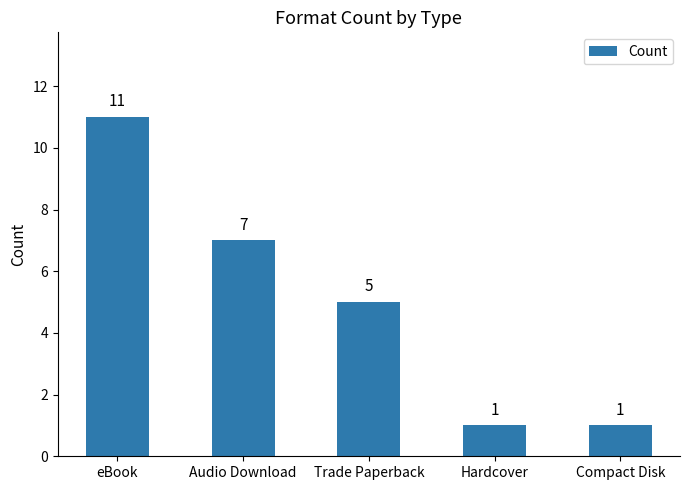

Does the chart contain stacked bars?

No